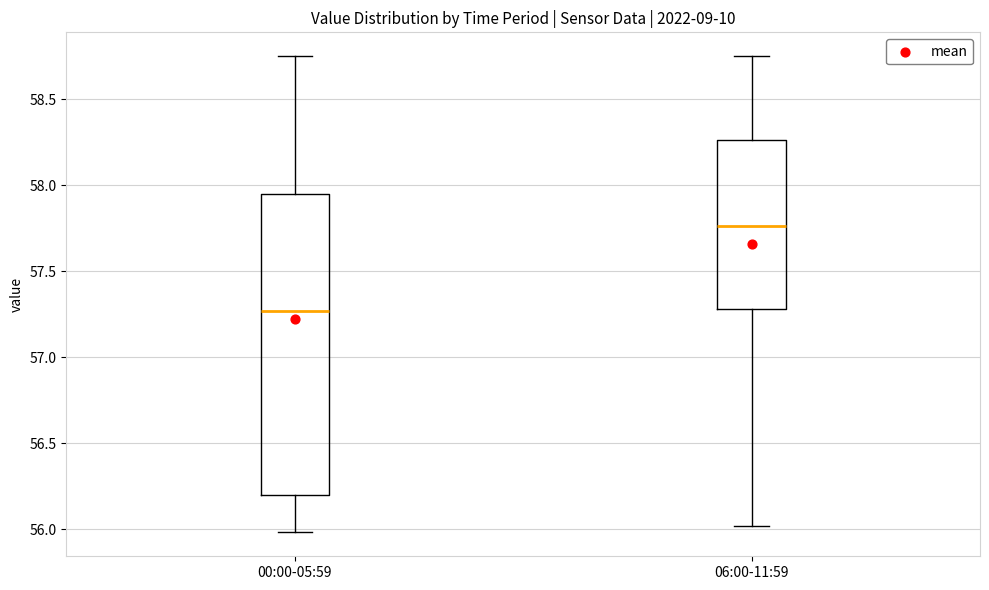

Where does the upper whisker of the box for 06:00-11:59 end on the y-axis? The values are not printed on the chart, so give them approximately, as read against the axis.

58.75